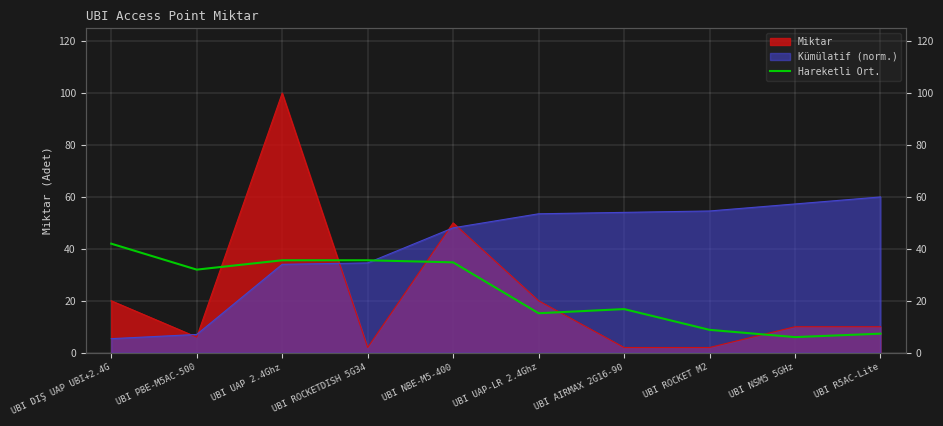

Reading left to right, list all the values displayed in this chart.

42.0	32.0	35.6	35.6	34.8	15.2	16.8	8.8	6.0	7.3